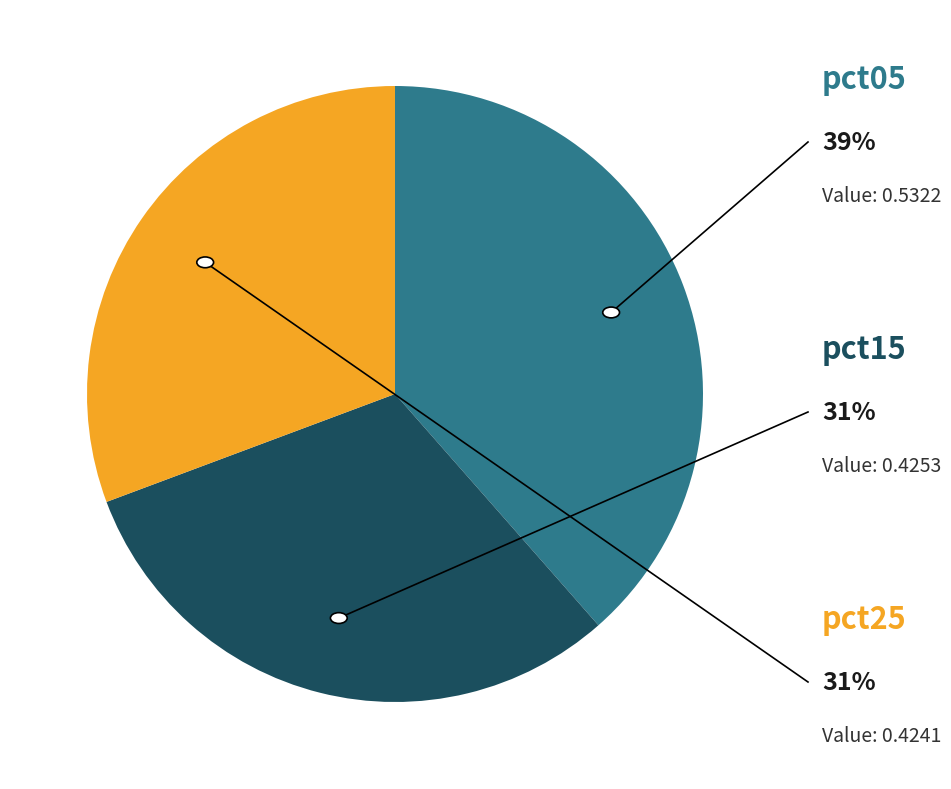

Is there any slice that represents more than half of the pie?

No